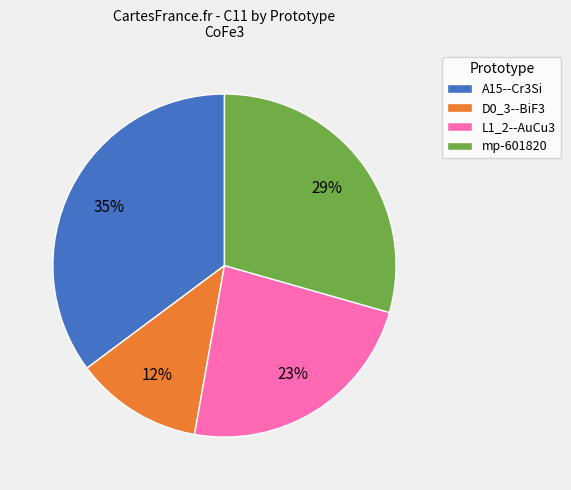

What is the largest slice in the pie chart?

A15--Cr3Si